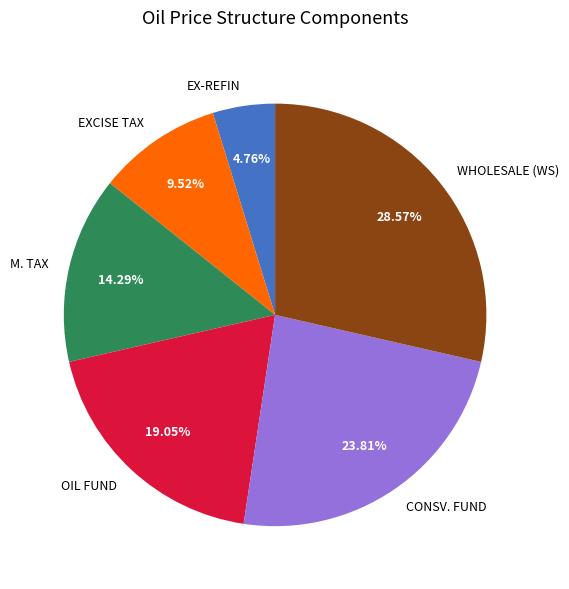

True or false: WHOLESALE (WS) accounts for 1% of the total.

False